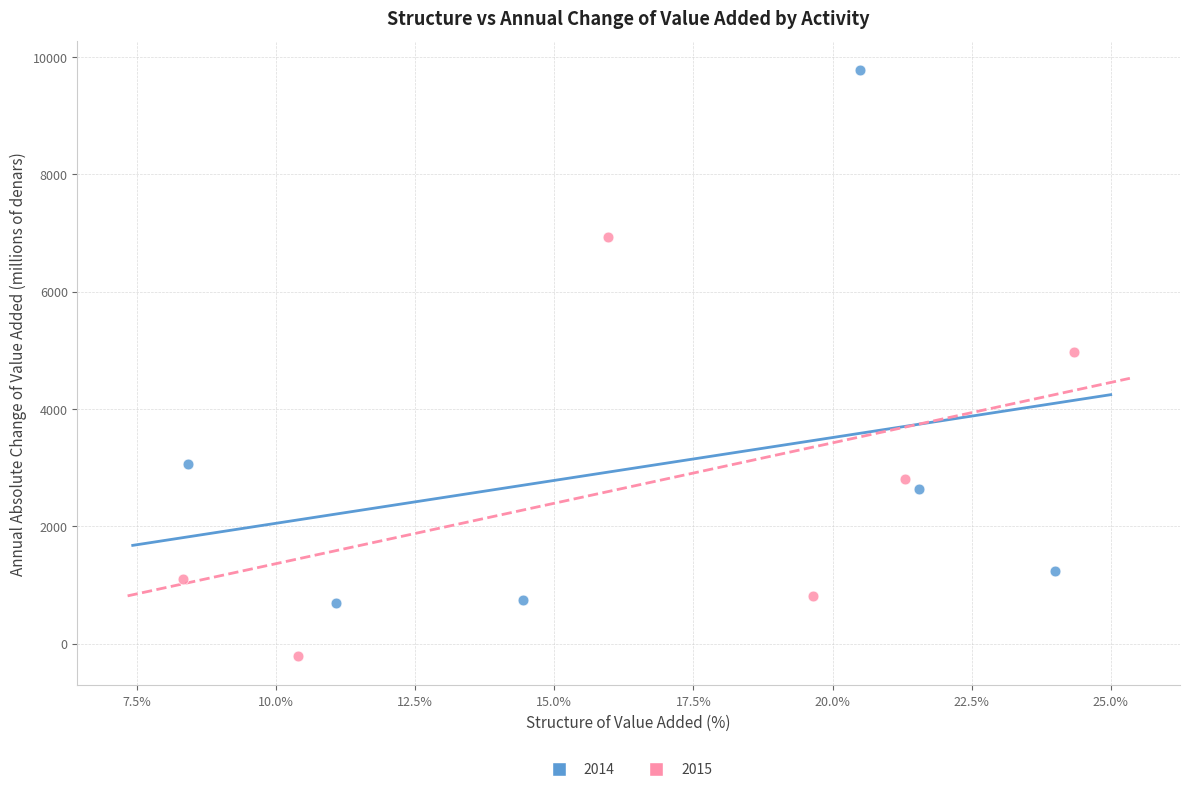

Which series has the widest spread of Y values?

2014